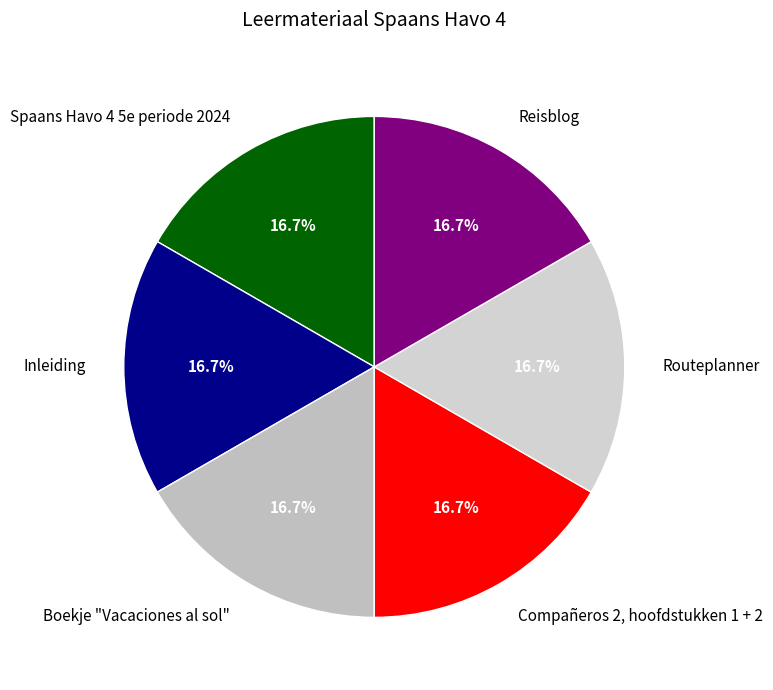

To the nearest percent, what is the combined percentage of Compañeros 2, hoofdstukken 1 + 2 and Routeplanner?

33%